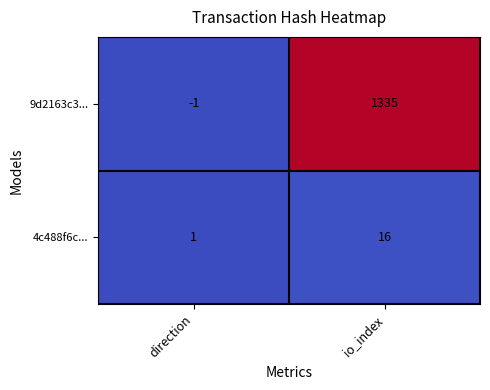

Which category has the lowest value in the 4c488f6c... series?

direction